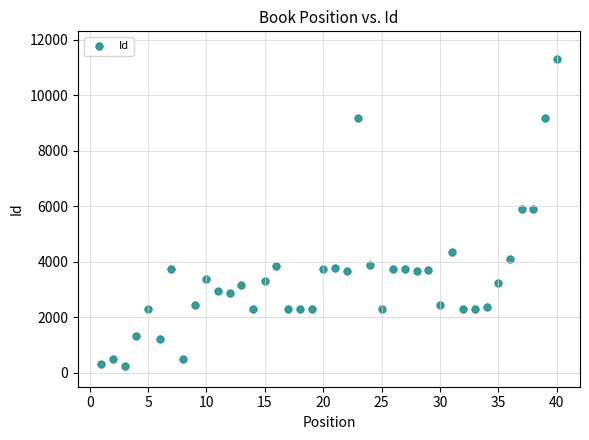

What is the range of Y values (max minus min)?

11037